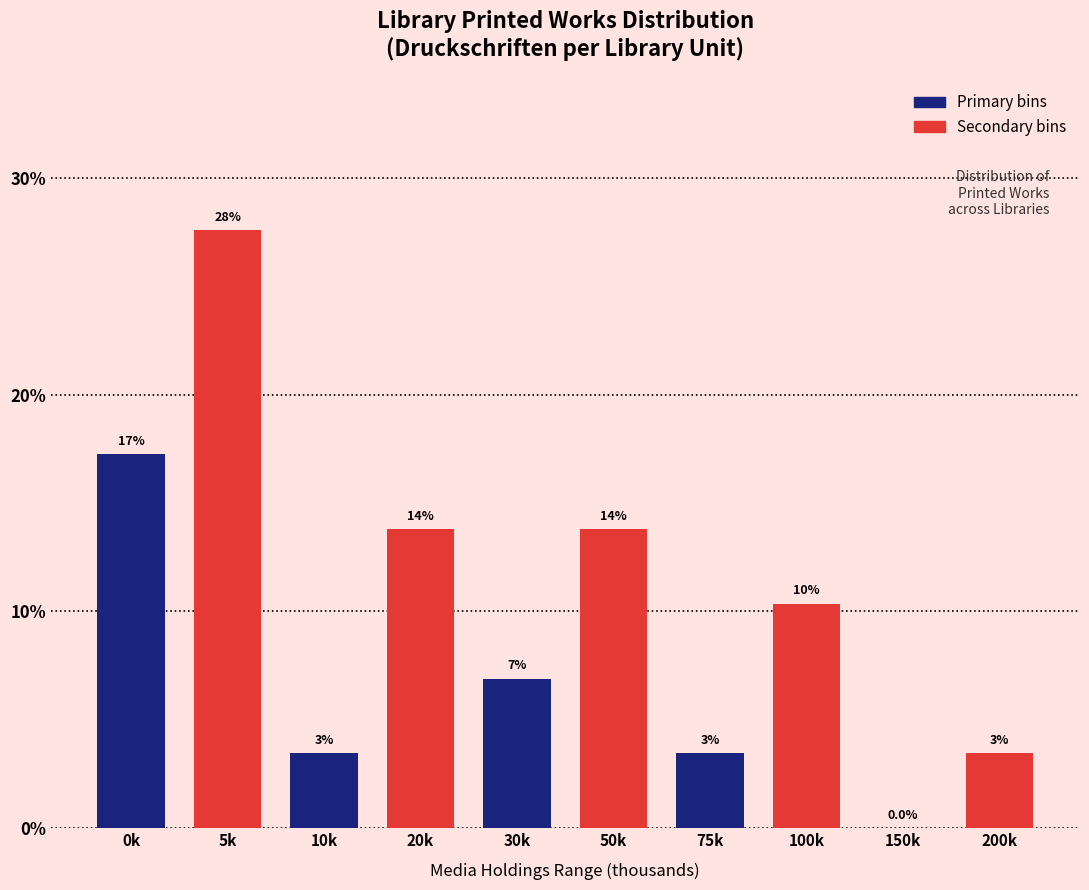

Are the bars horizontal?

No